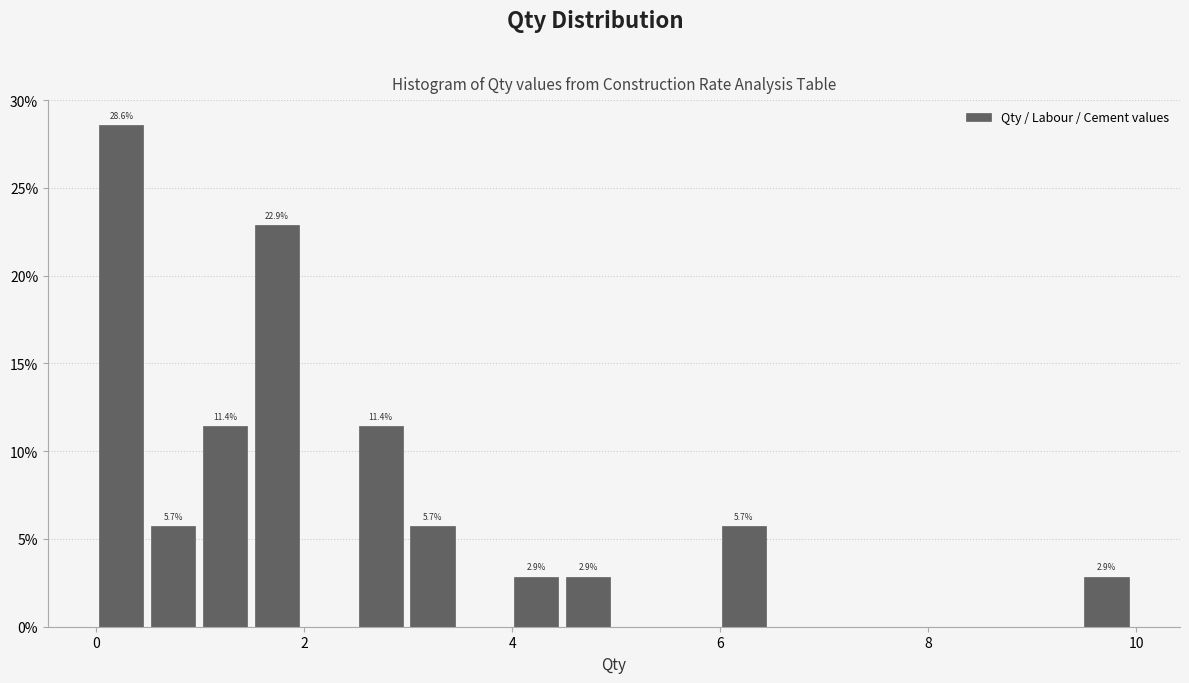

Around what value on the x-axis is the tallest bar? Give the approximate position of its centre, as read against the axis.

0.2